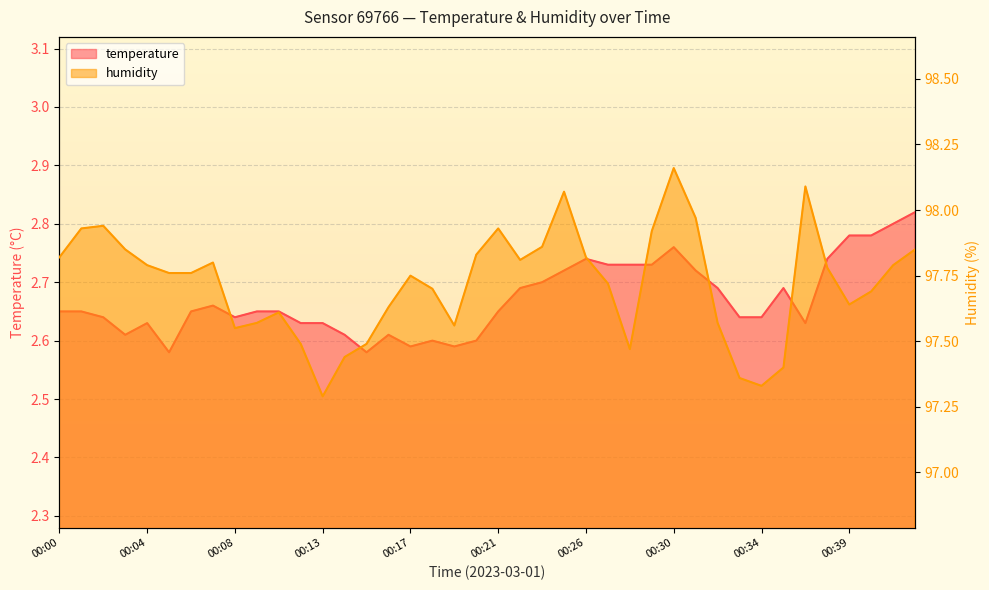

How many lines are shown in the chart?

2